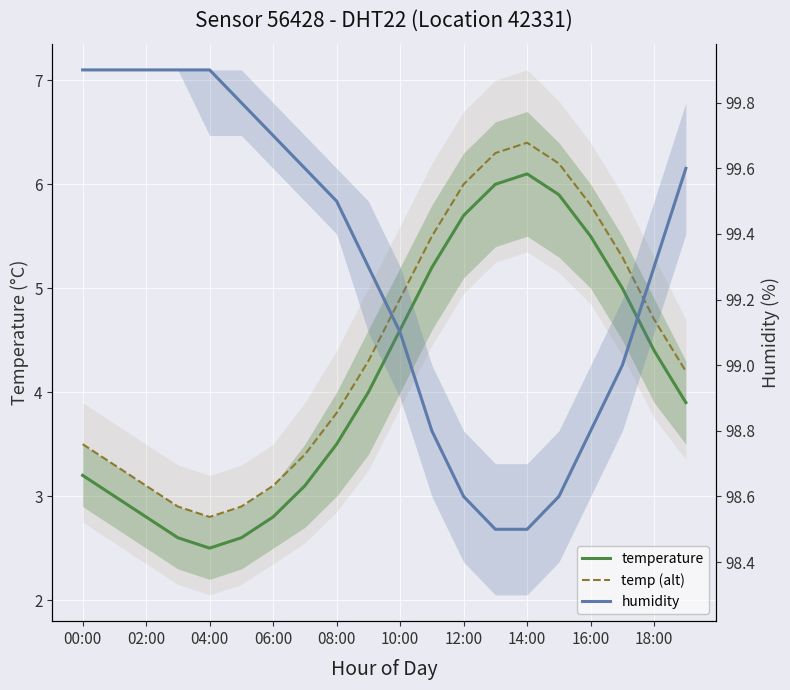

Does the chart display data point markers on the line(s)?

No